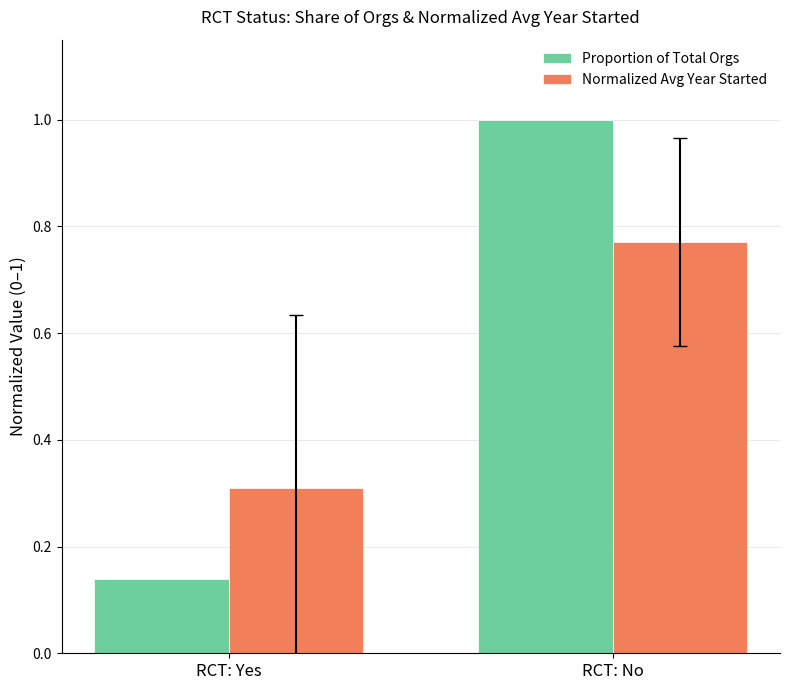

What value does the Normalized Avg Year Started series have at RCT: Yes?

0.3